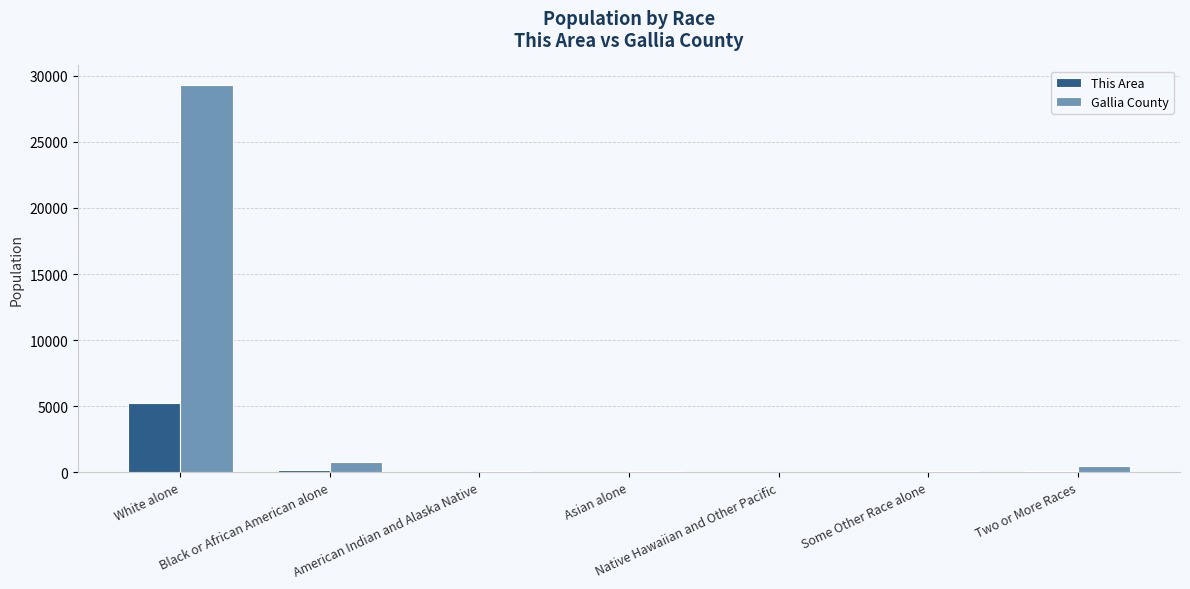

What is the sum of all This Area values?

5625